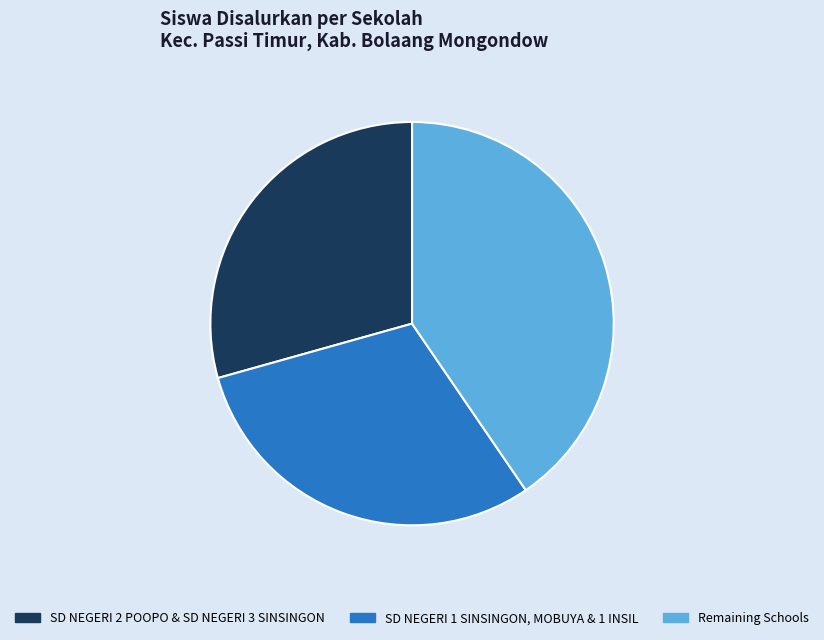

Is it true that SD NEGERI 2 POOPO & SD NEGERI 3 SINSINGON is 35% of the pie?

False